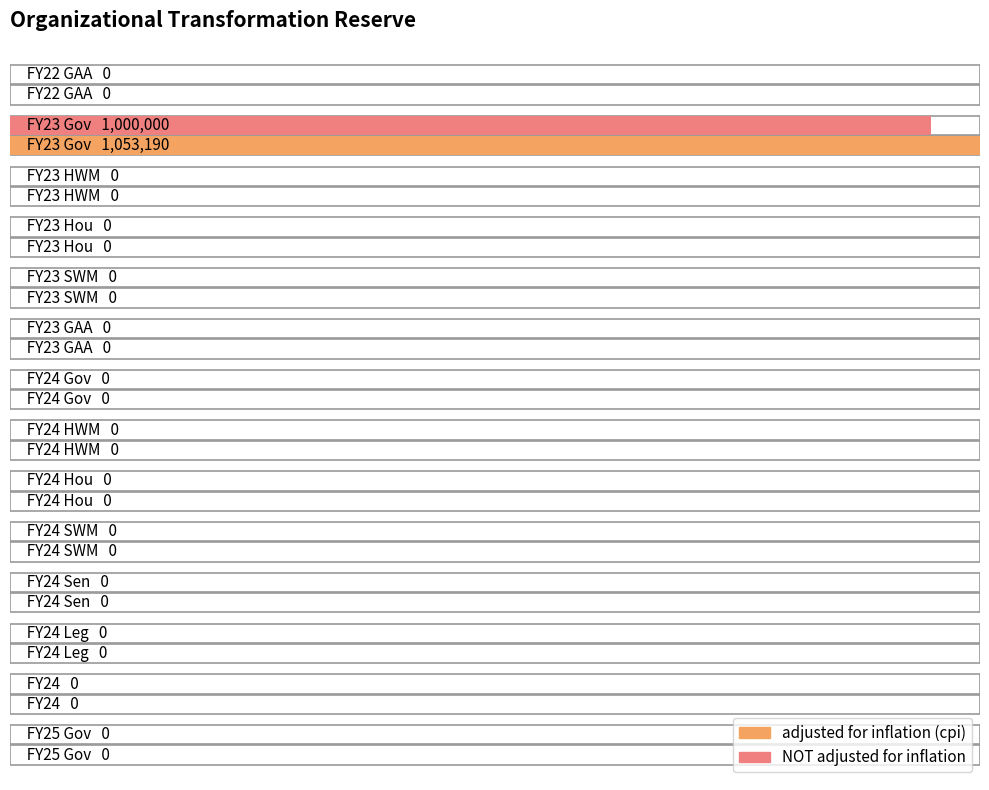

What are all the series names shown in the legend?

adjusted for inflation (cpi), NOT adjusted for inflation